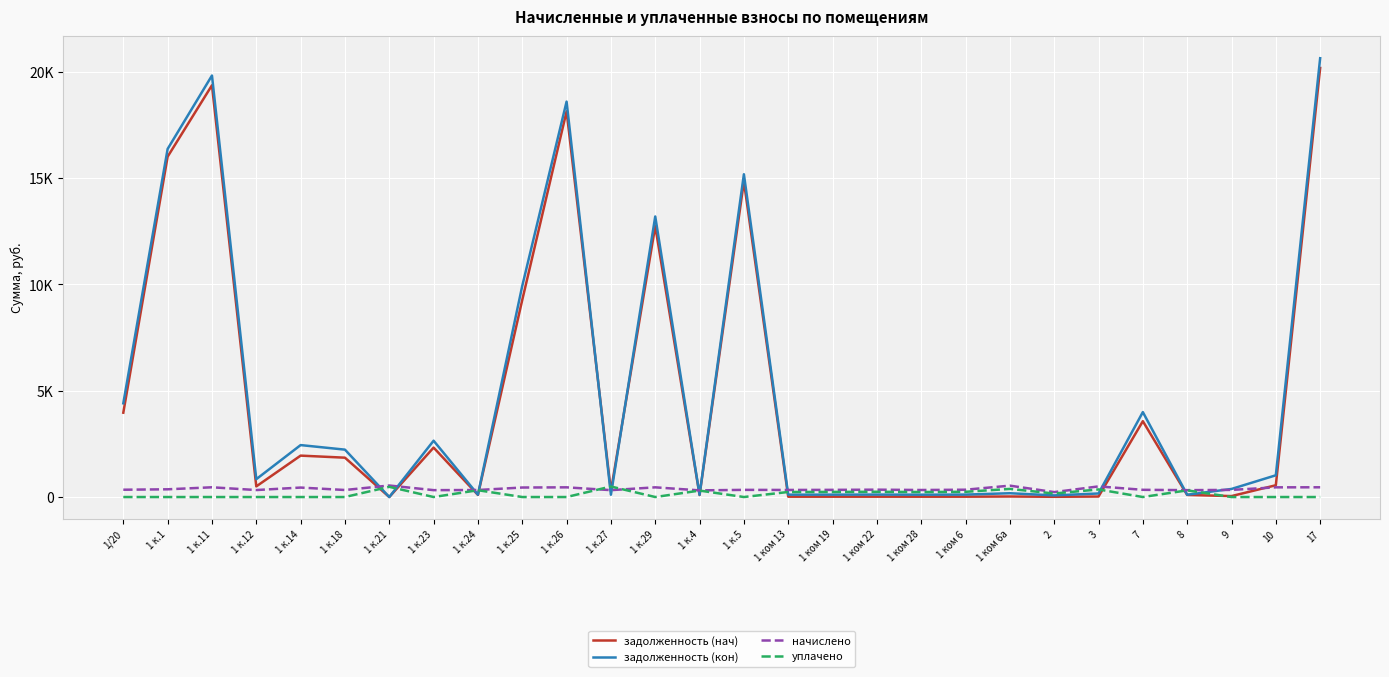

Does the chart have visible grid lines?

Yes